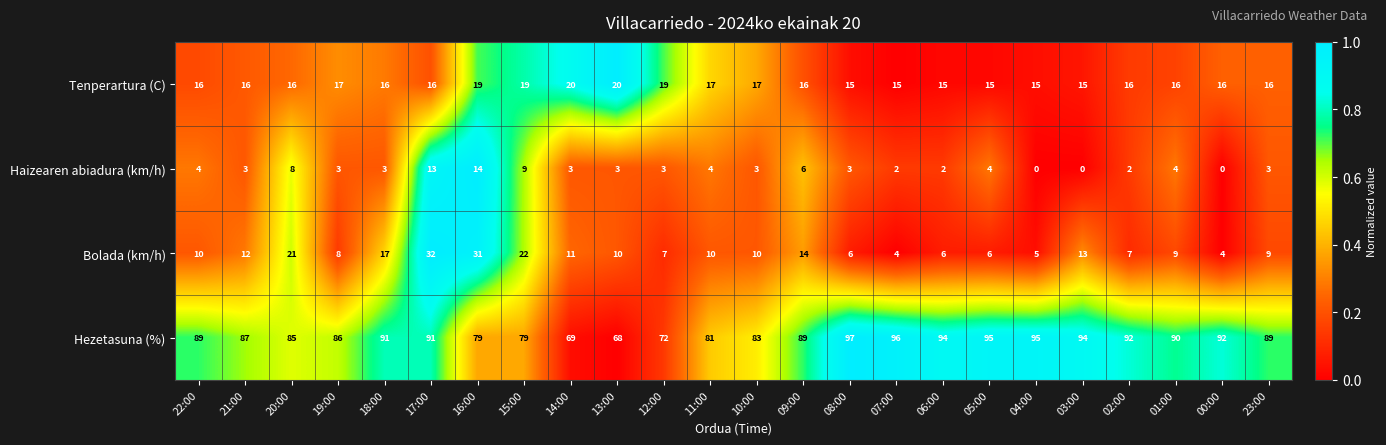

Which series has the widest spread of values?

Hezetasuna (%)